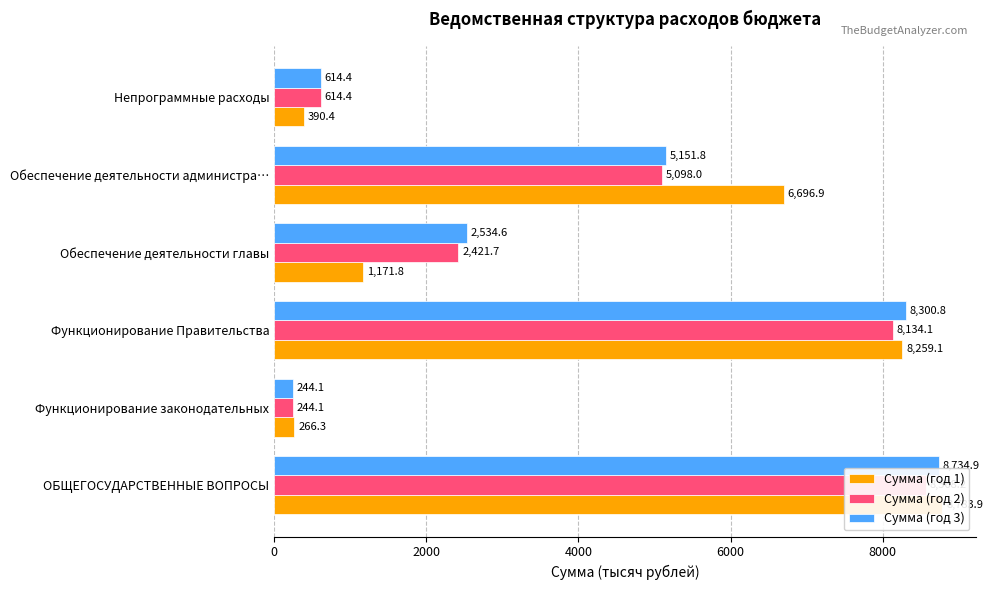

What is the value of the Сумма (год 1) bar at the 1st from the left?

8783.9